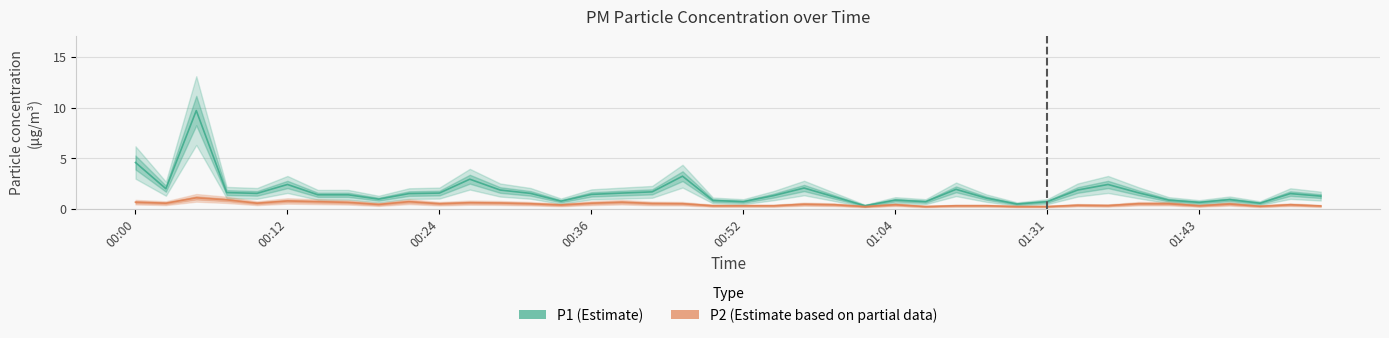

Which series has the largest total across all categories?

P1 (Estimate)